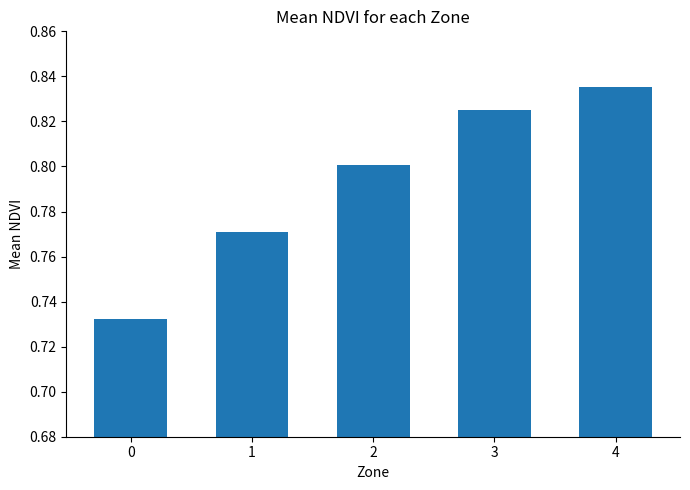

Which has a higher value, 4 or 0?

4